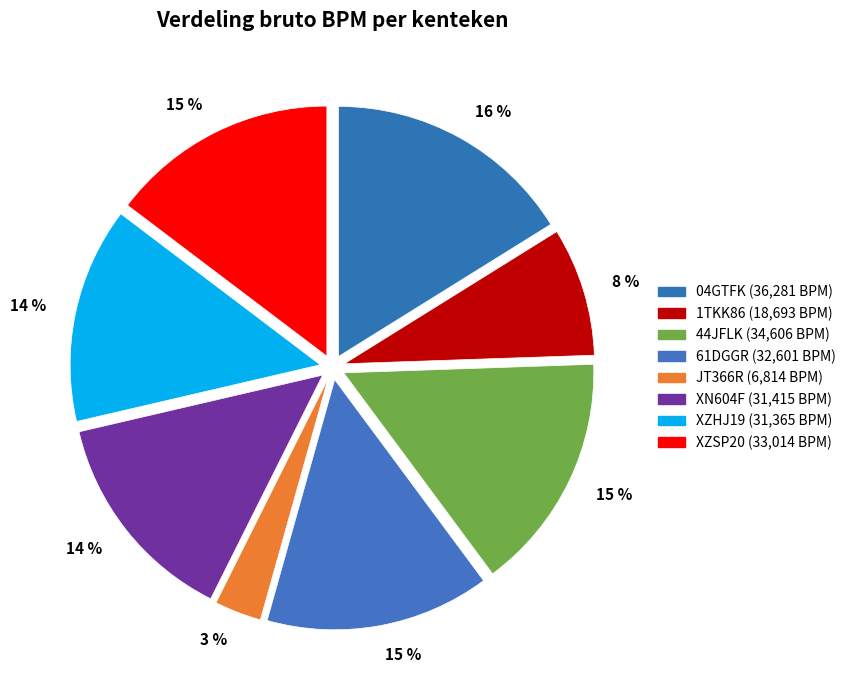

Between 1TKK86 and 04GTFK, which is larger?

04GTFK